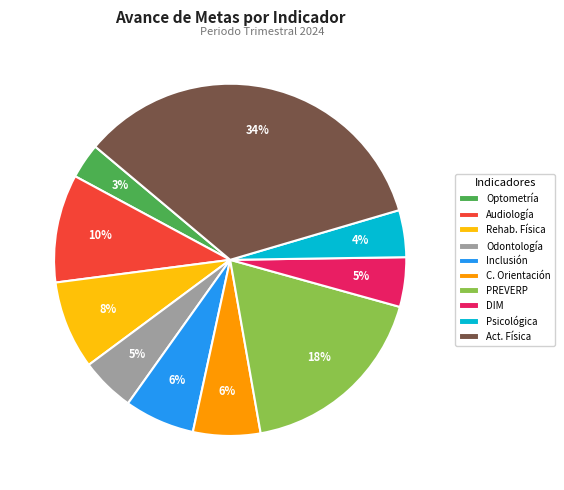

The Psicológica slice represents 4% of the pie. True or false?

True